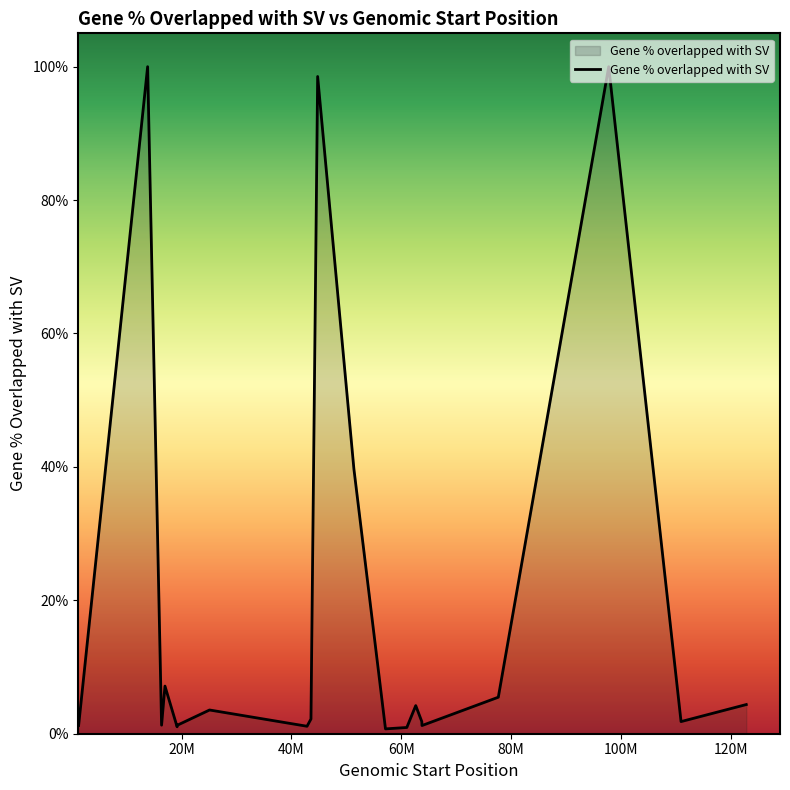

What is the difference between the maximum and minimum values?

1.0